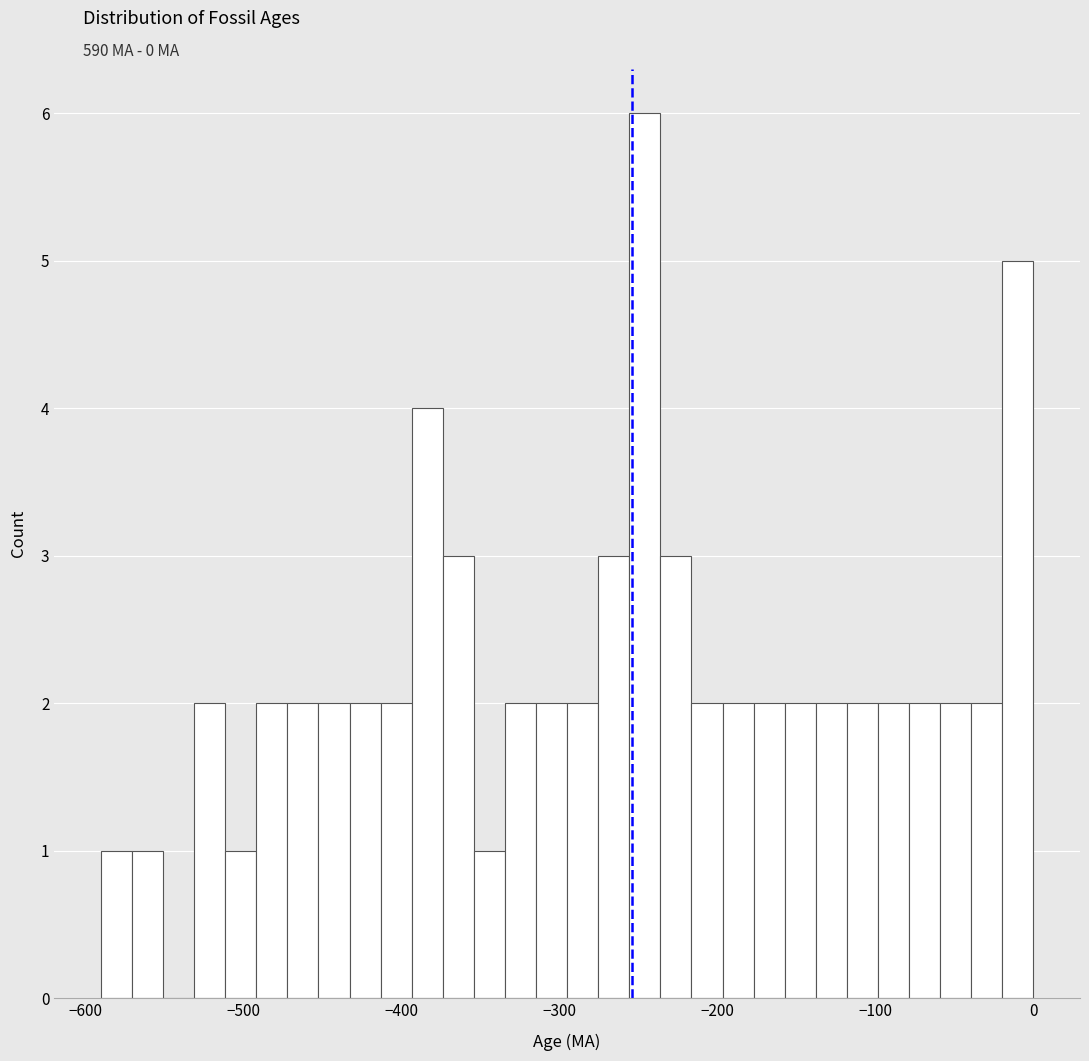

Read against the x-axis, roughly where is the centre of the tallest bar?

-250